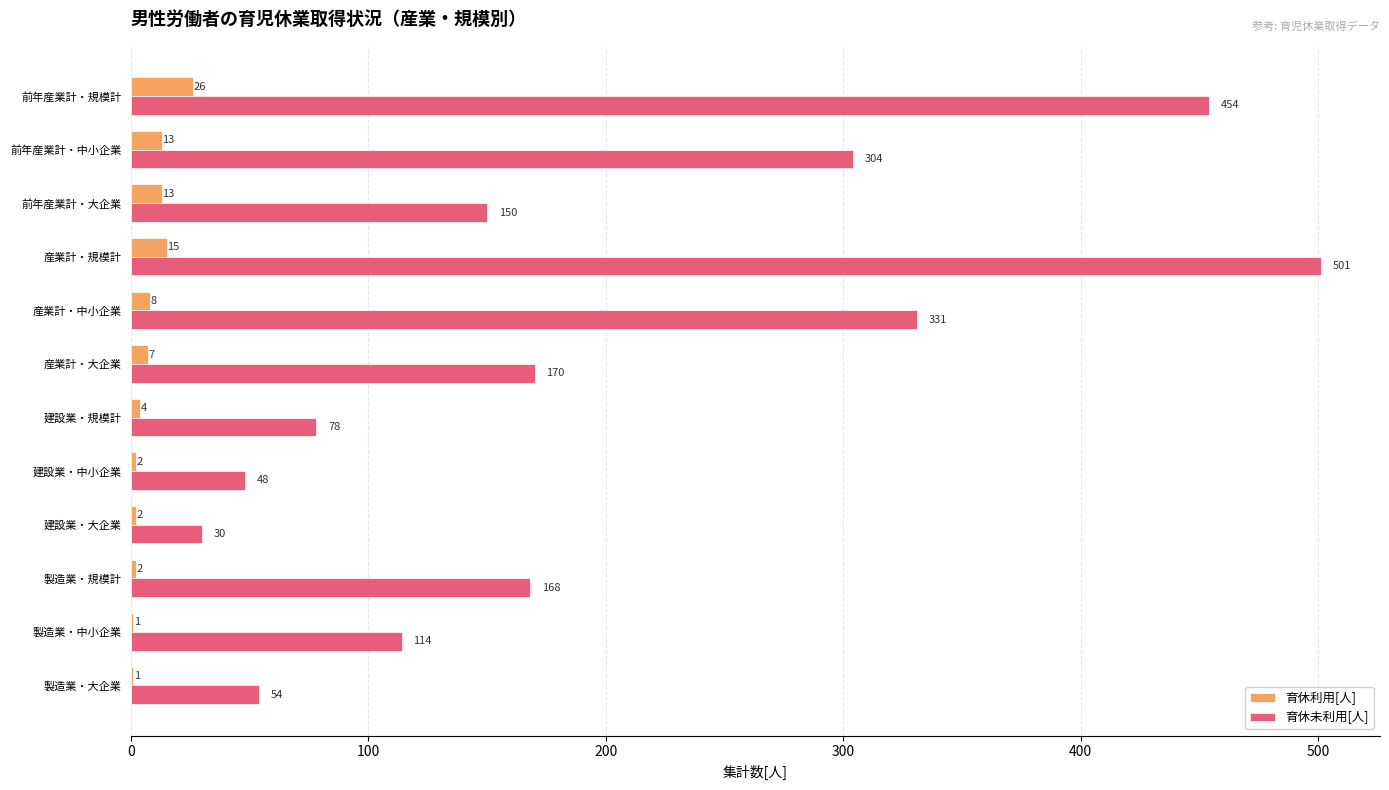

What is the average value of the 育休利用[人] series?

8